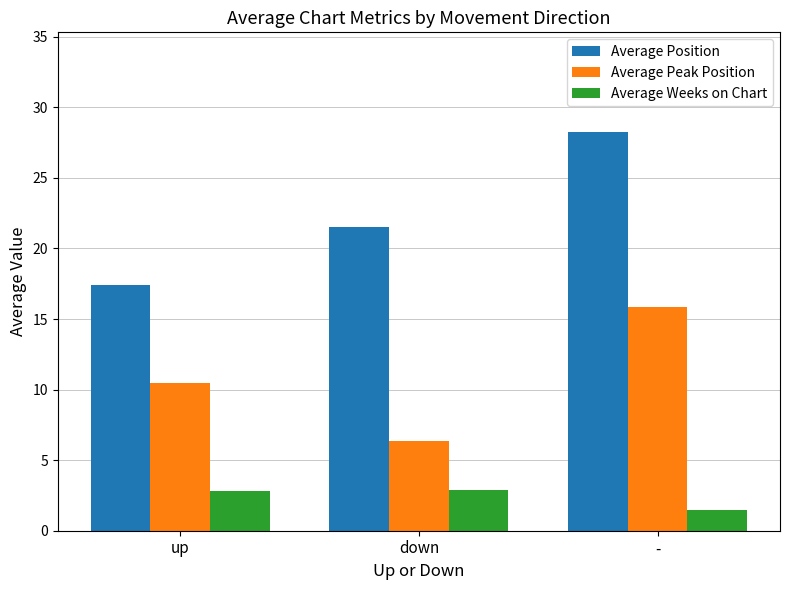

What are all the series names shown in the legend?

Average Position, Average Peak Position, Average Weeks on Chart